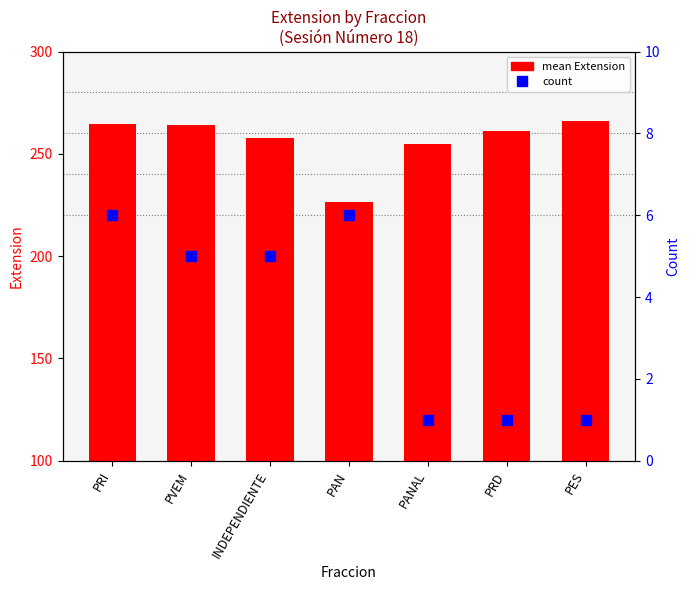

Which series changed the most between PRI and PES?

count